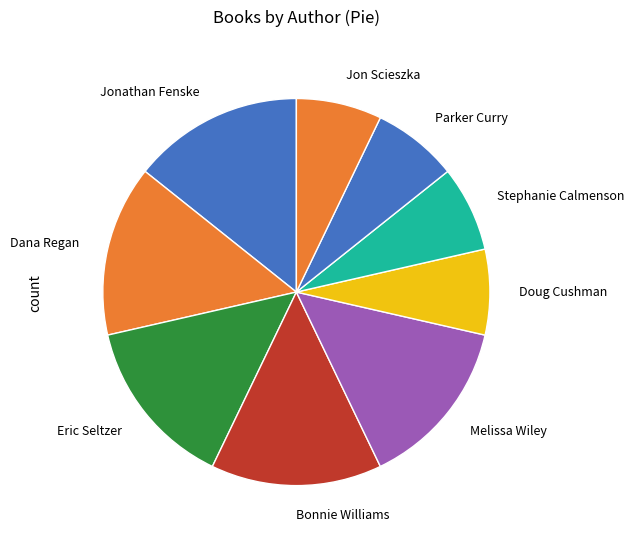

The Doug Cushman slice represents 7% of the pie. True or false?

True